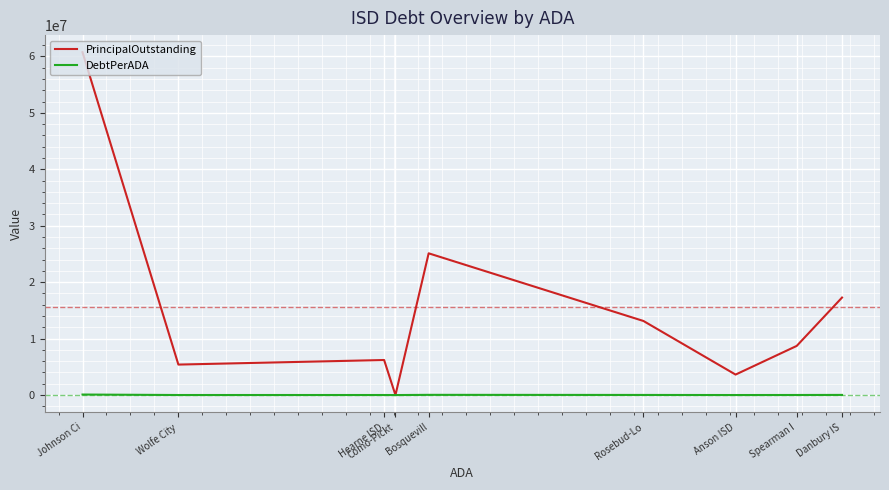

List the labels in order of PrincipalOutstanding value, largest first.

Johnson Ci, Bosquevill, Danbury IS, Rosebud-Lo, Spearman I, Hearne ISD, Wolfe City, Anson ISD, Como-Pickt